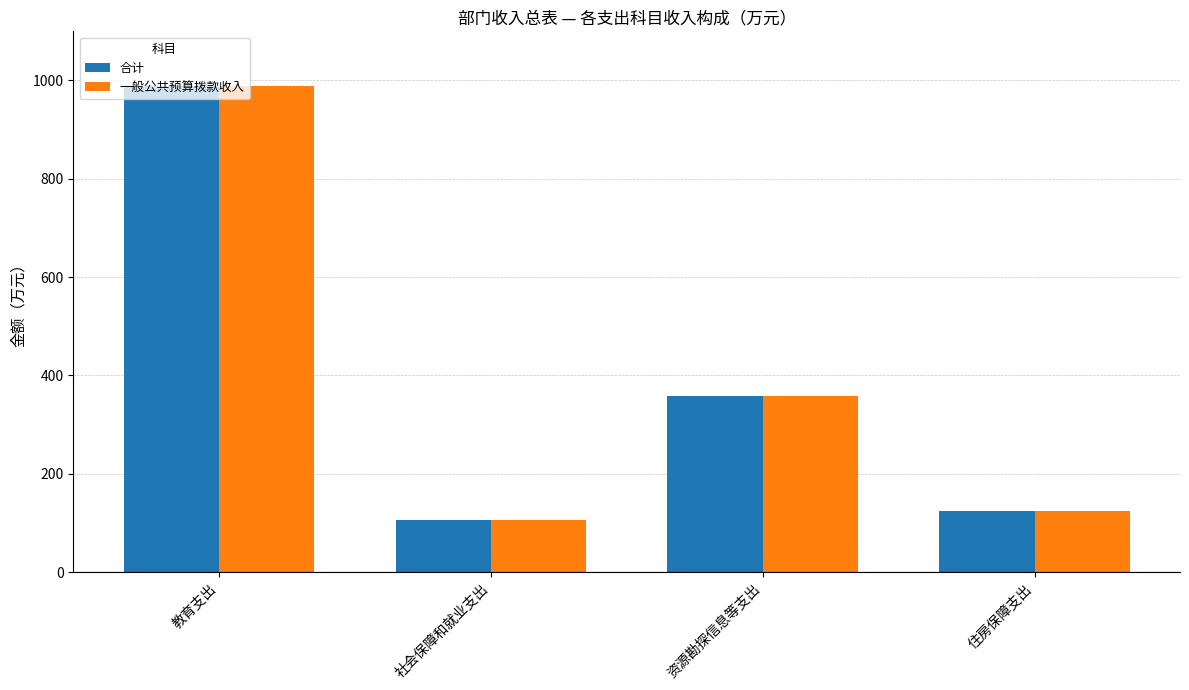

Reading left to right, transcribe all the data shown in this chart.

合计: 教育支出=988.6	社会保障和就业支出=106.6	资源勘探信息等支出=357.7	住房保障支出=124.4
一般公共预算拨款收入: 教育支出=988.6	社会保障和就业支出=106.6	资源勘探信息等支出=357.7	住房保障支出=124.4